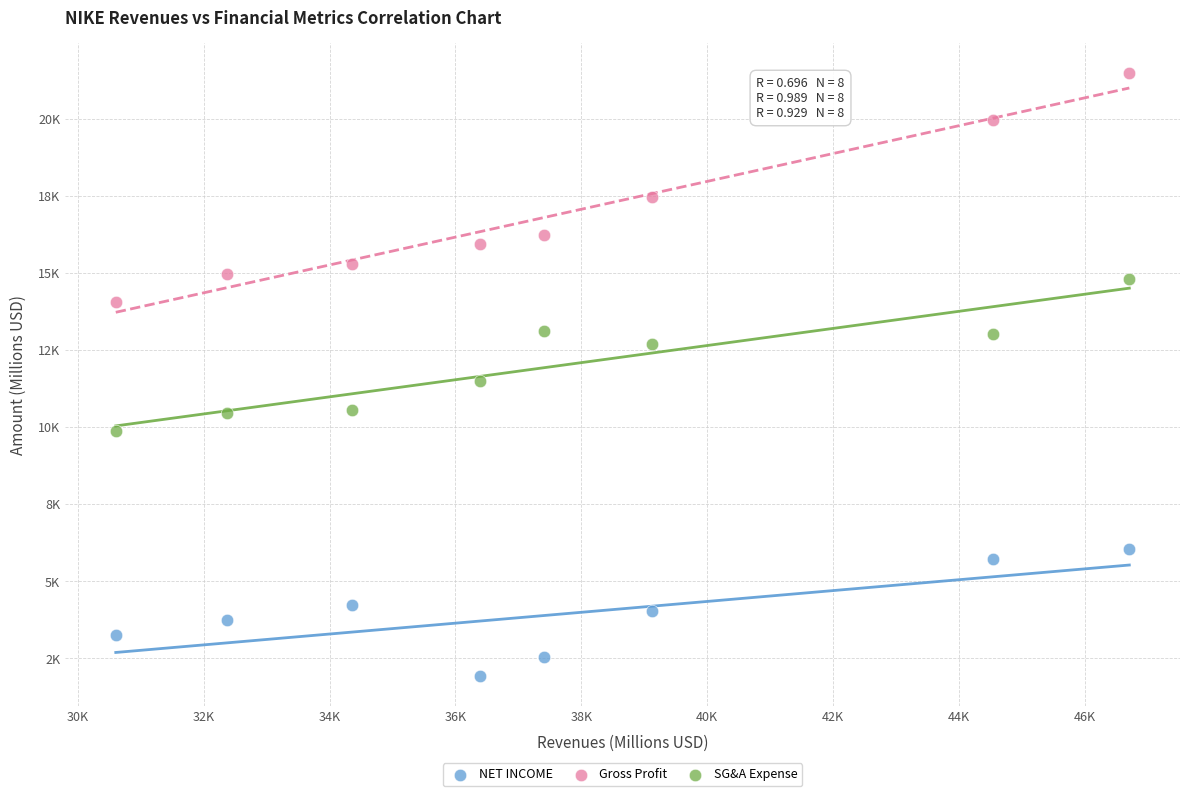

Which series reaches the maximum Y coordinate?

Gross Profit